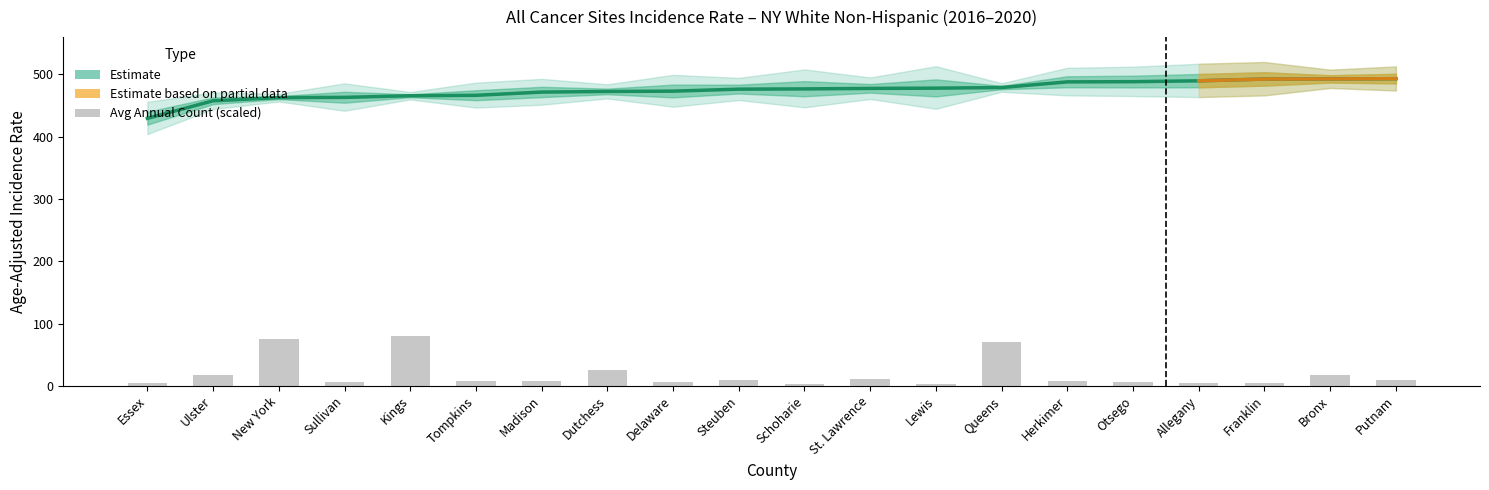

Where is Avg_Count nearest to the value 41?

Dutchess